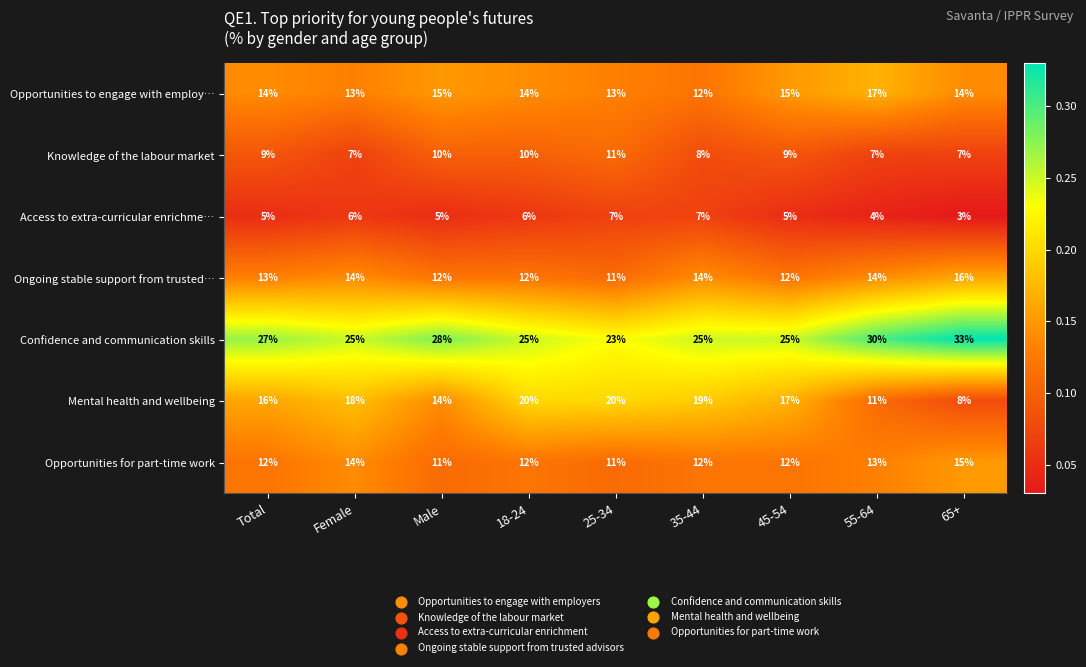

The Opportunities for part-time work series shows 4 at 45-54. True or false?

False